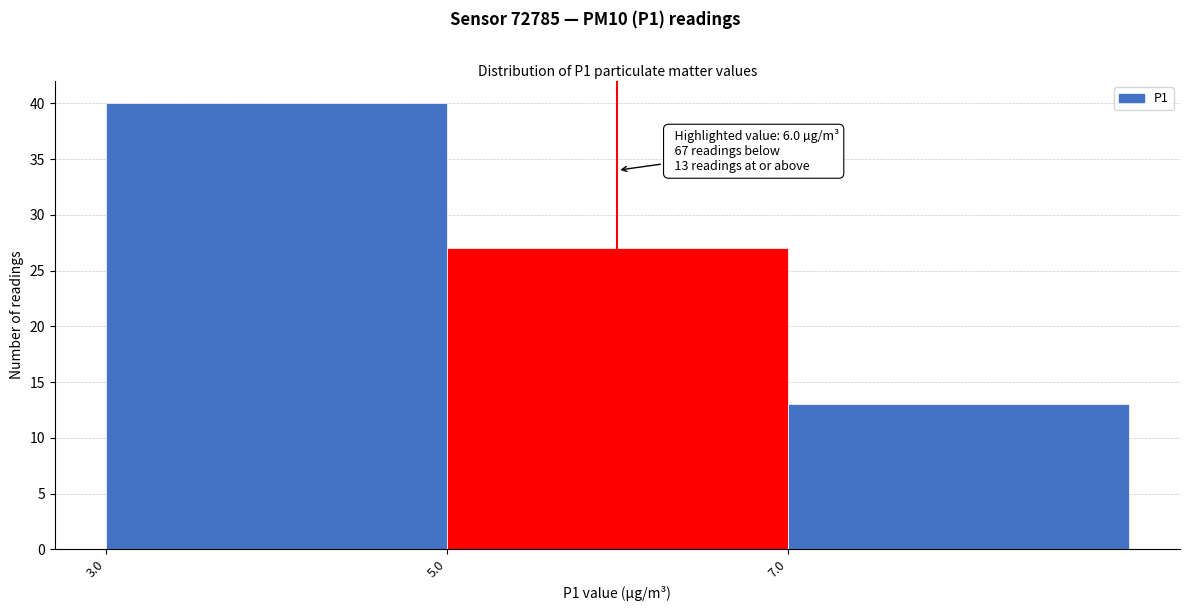

Which range on the x-axis has the tallest bar?

3 to 5